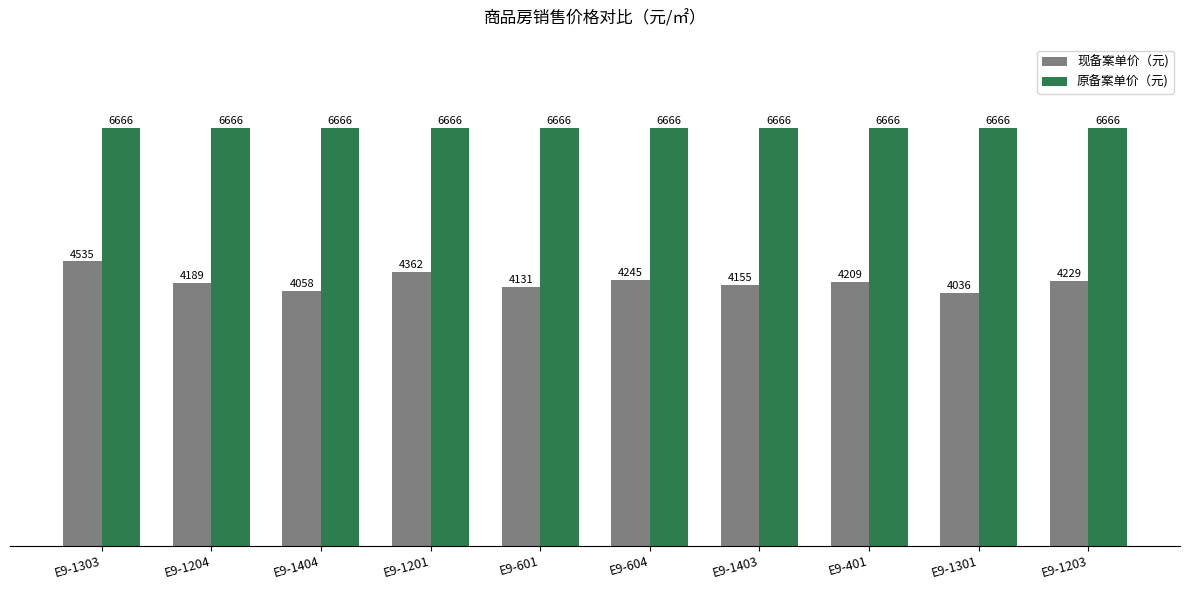

Which series has the largest total across all categories?

原备案单价（元)